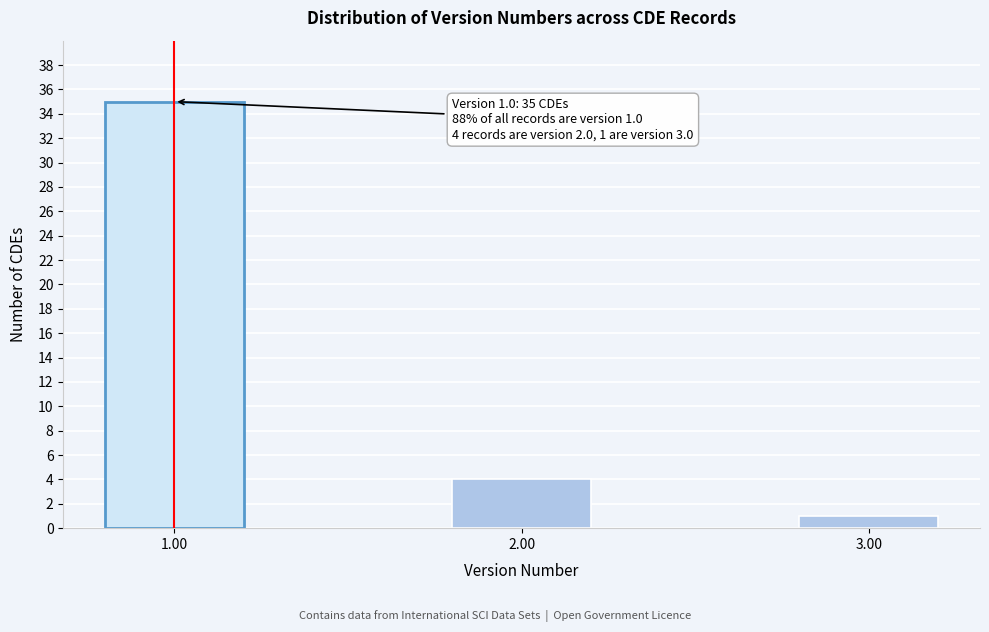

Reading right to left, transcribe all the data shown in this chart.

1	4	35